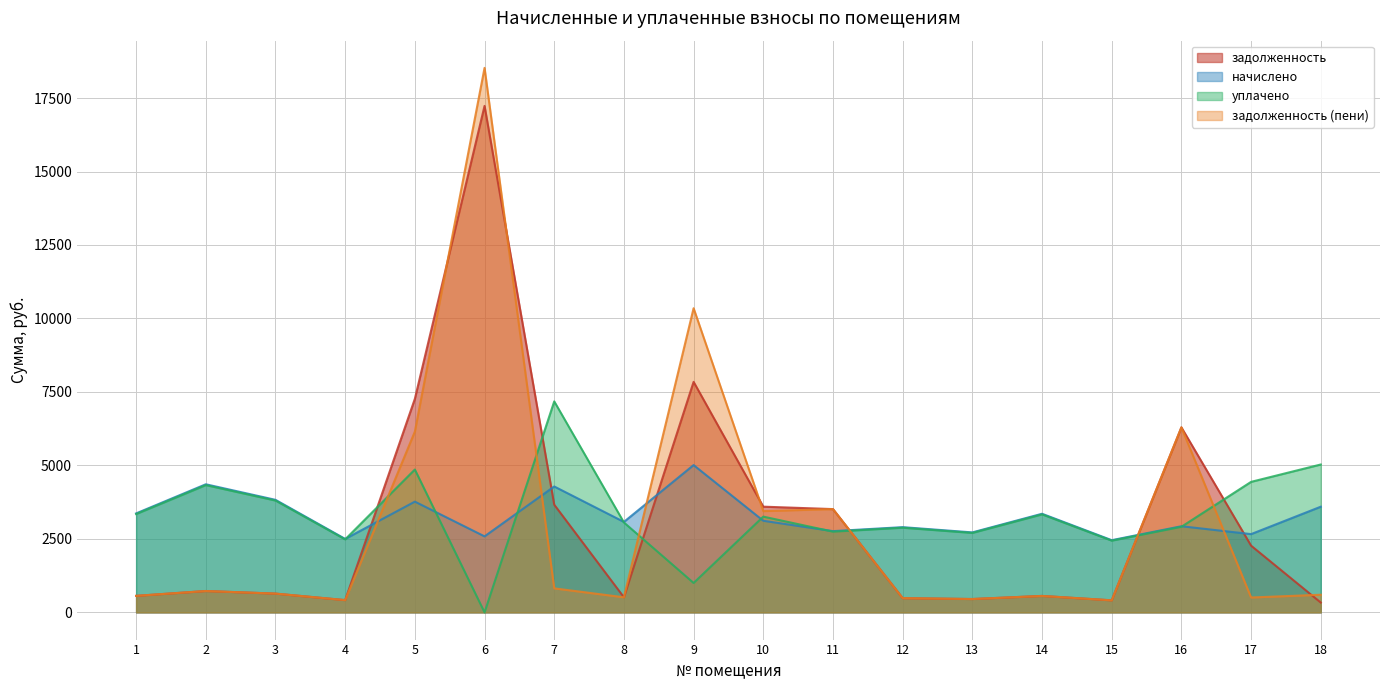

Reading left to right, transcribe all the data shown in this chart.

задолженность: 561.2	726.4	638.2	416.6	7267.5	17233.6	3663.0	513.0	7843.1	3596.5	3513.8	483.2	453.5	559.2	409.4	6294.5	2269.4	333.1
начислено: 3367.3	4358.5	3829.0	2499.4	3767.5	2585.5	4283.5	3078.0	5011.0	3116.2	2764.0	2899.5	2720.9	3355.0	2456.2	2930.3	2662.5	3595.1
уплачено: 3346.0	4330.9	3804.8	2483.5	4859.9	0.0	7178.8	3058.5	1000.0	3257.7	2746.5	2881.1	2703.7	3334.3	2440.7	2911.7	4440.6	5031.5
задолженность (пени): 561.2	726.4	638.2	416.6	6151.3	18526.3	816.6	513.0	10348.6	3445.3	3513.8	483.2	453.5	558.5	409.4	6294.5	505.7	599.2